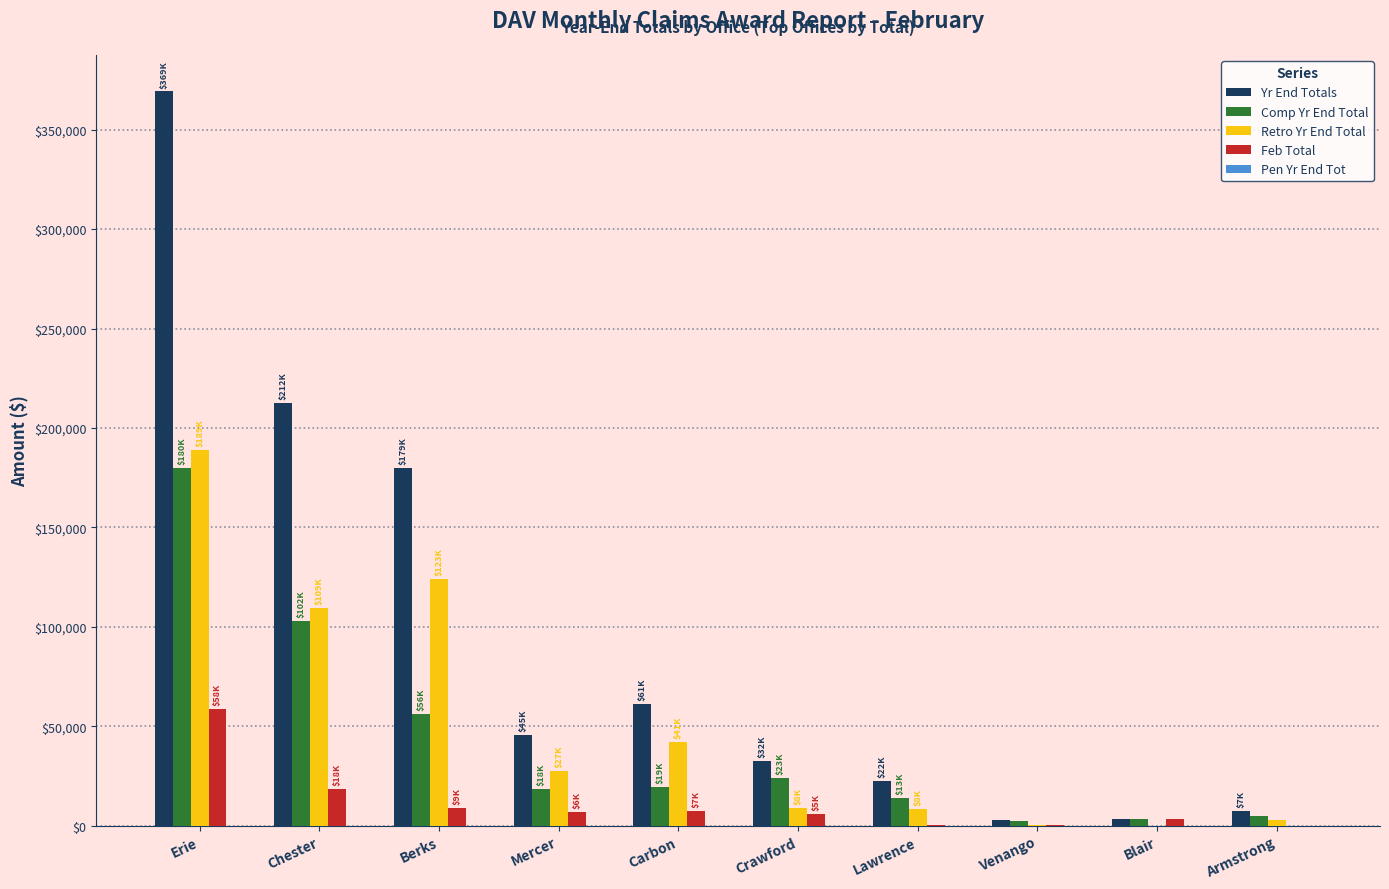

What is the difference between the Comp Yr End Total values at Chester and Armstrong?

97953